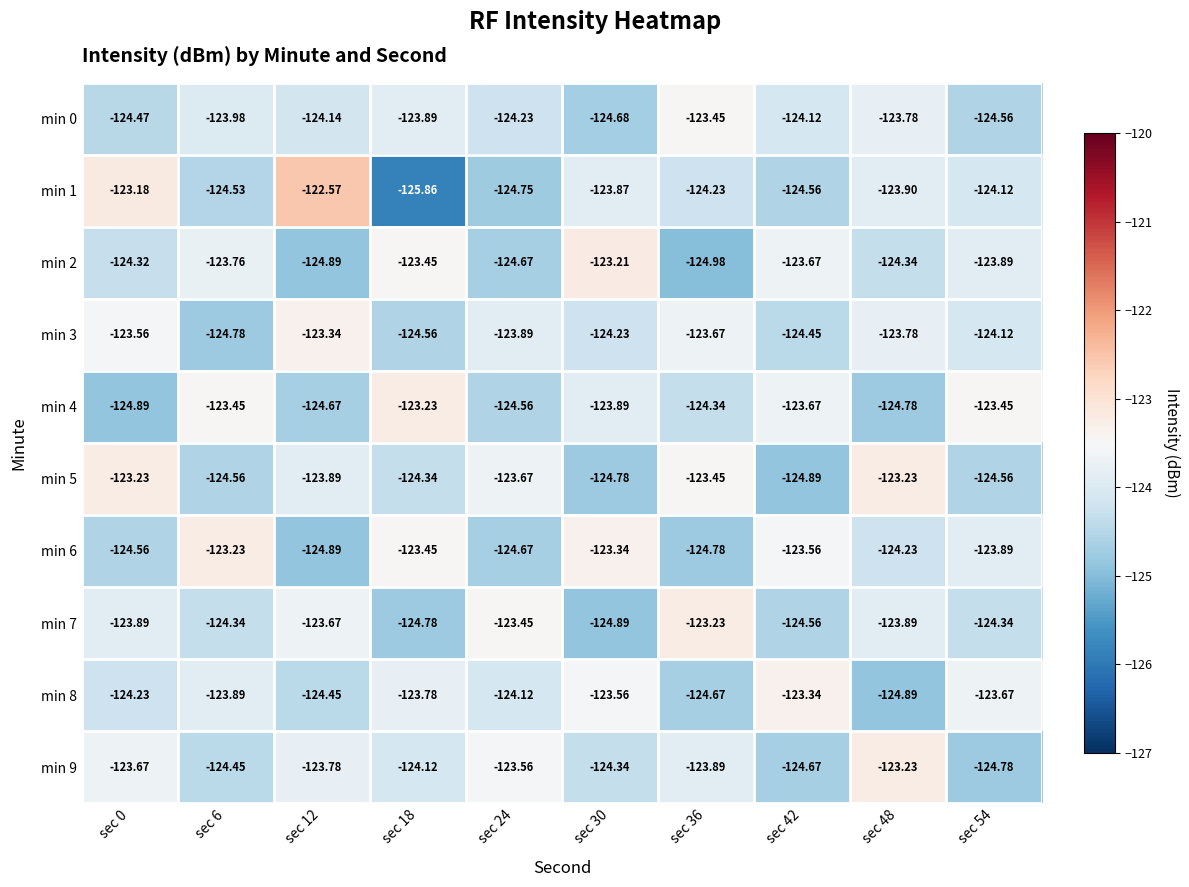

Which series changed the most between sec 18 and sec 30?

min 1